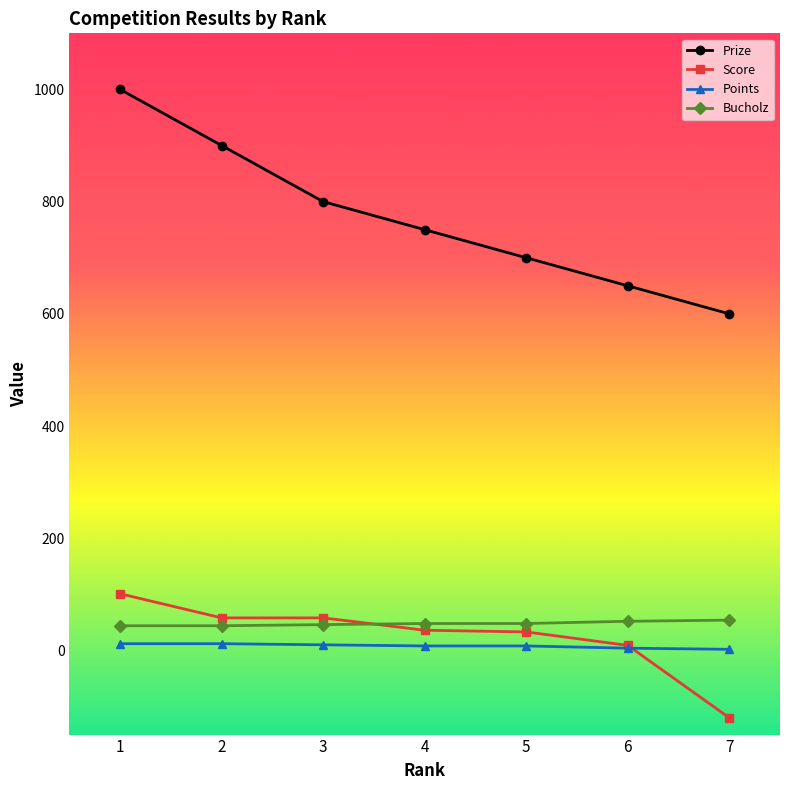

What are all the series names shown in the legend?

Prize, Score, Points, Bucholz